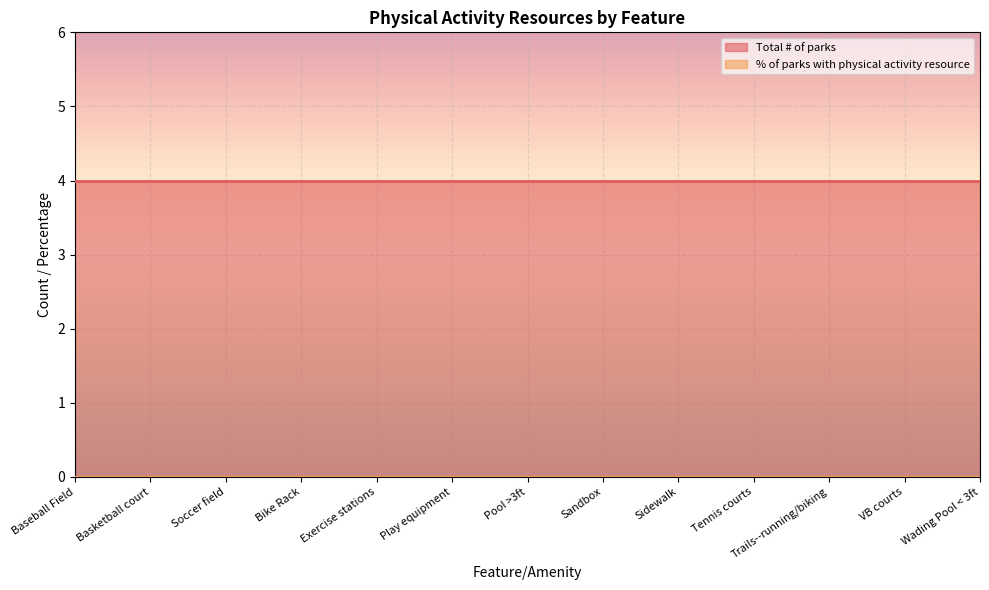

How many lines are shown in the chart?

2